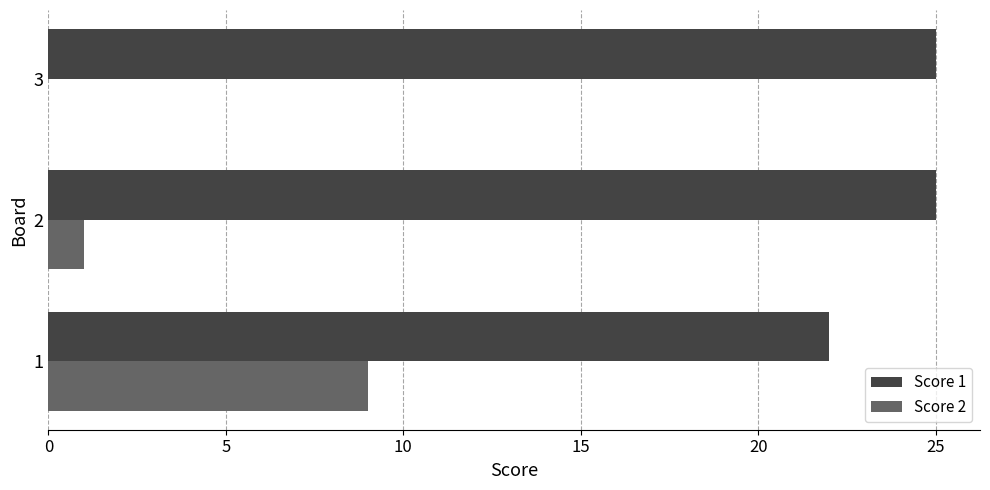

What is the maximum value for Score 2?

9